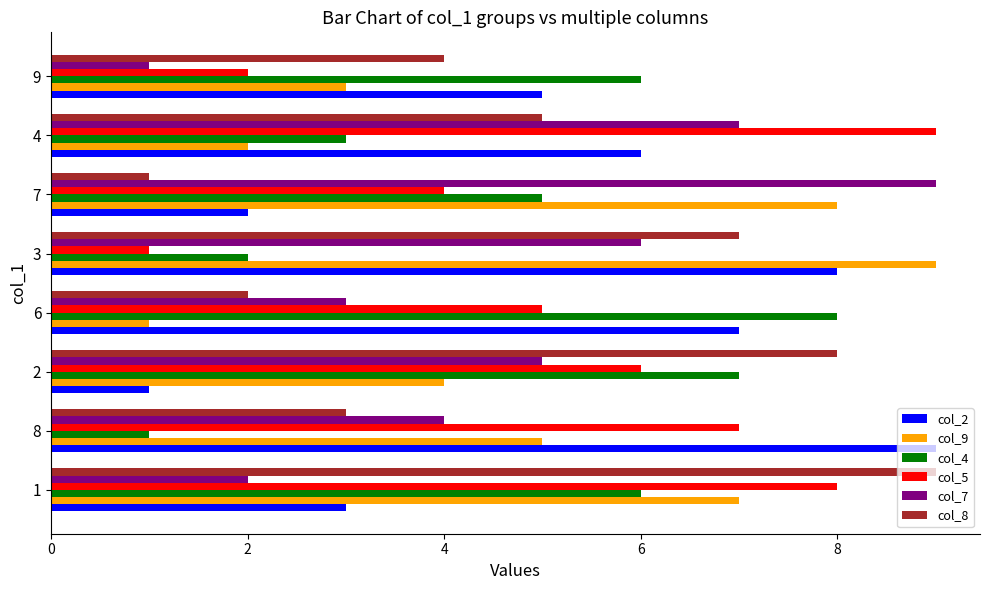

At which label does col_2 reach its peak?

8